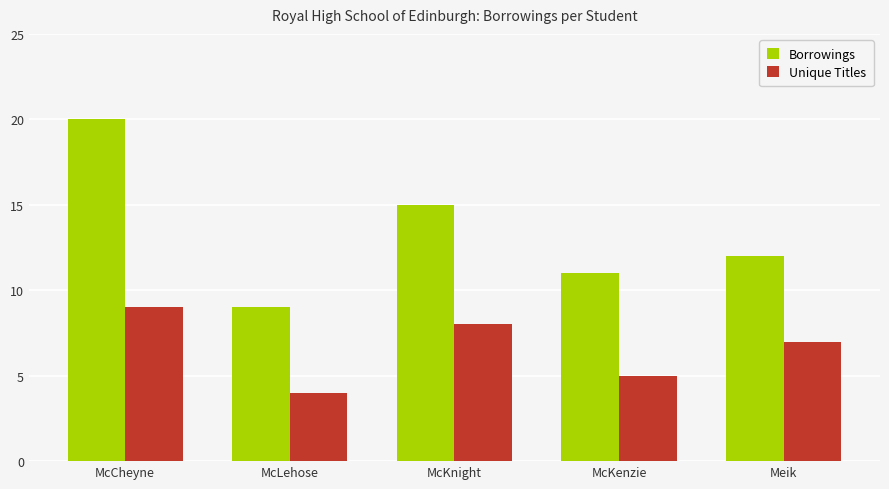

Rank the series by their maximum value, from highest to lowest.

Borrowings, Unique Titles